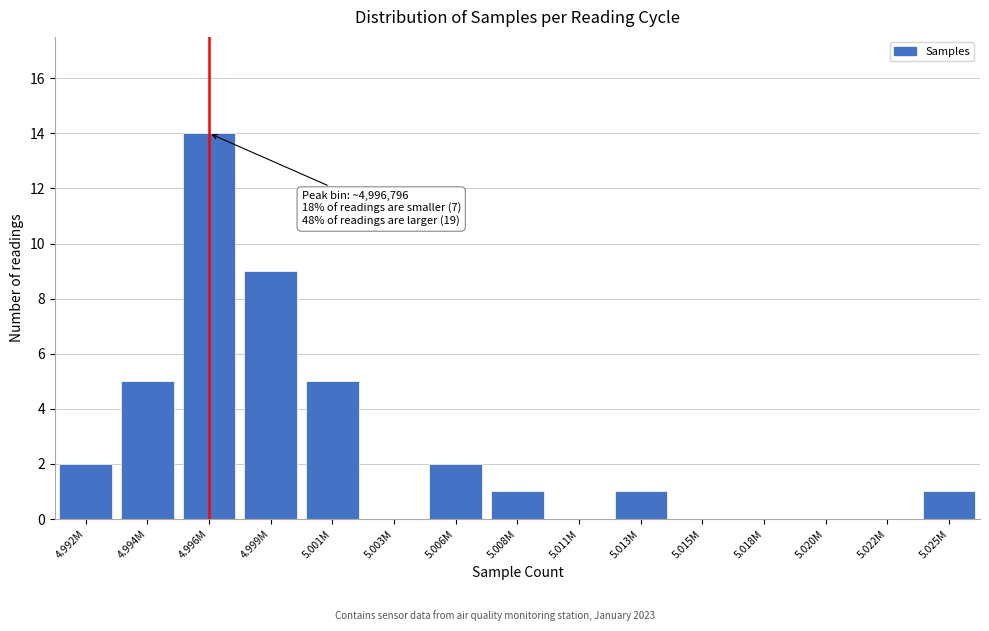

Reading right to left, what are all the values shown in this chart?

5.025M=1	5.022M=0	5.020M=0	5.018M=0	5.015M=0	5.013M=1	5.011M=0	5.008M=1	5.006M=2	5.003M=0	5.001M=5	4.999M=9	4.996M=14	4.994M=5	4.992M=2